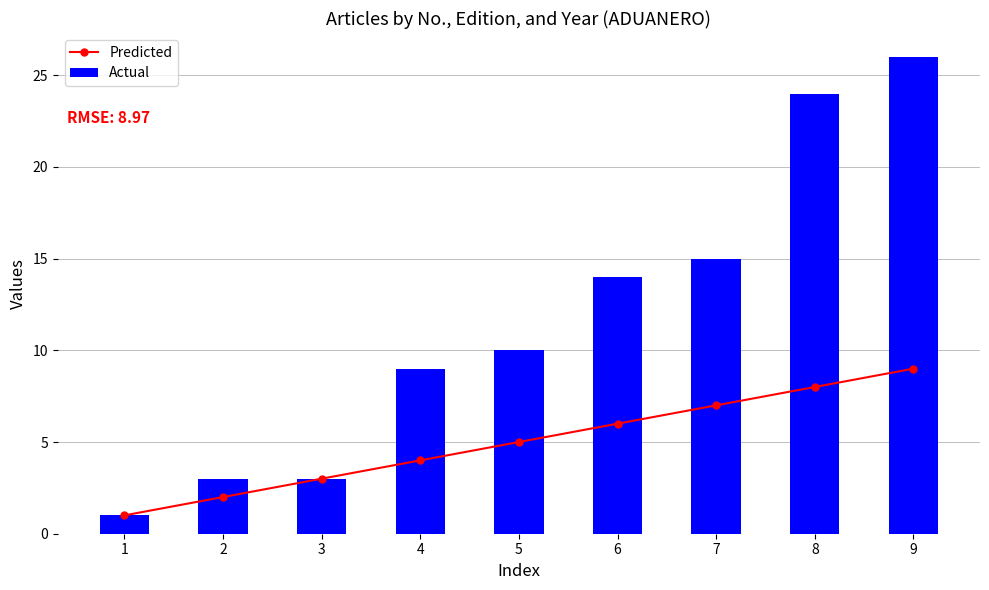

Rank the series by their average value, from lowest to highest.

Predicted, Actual